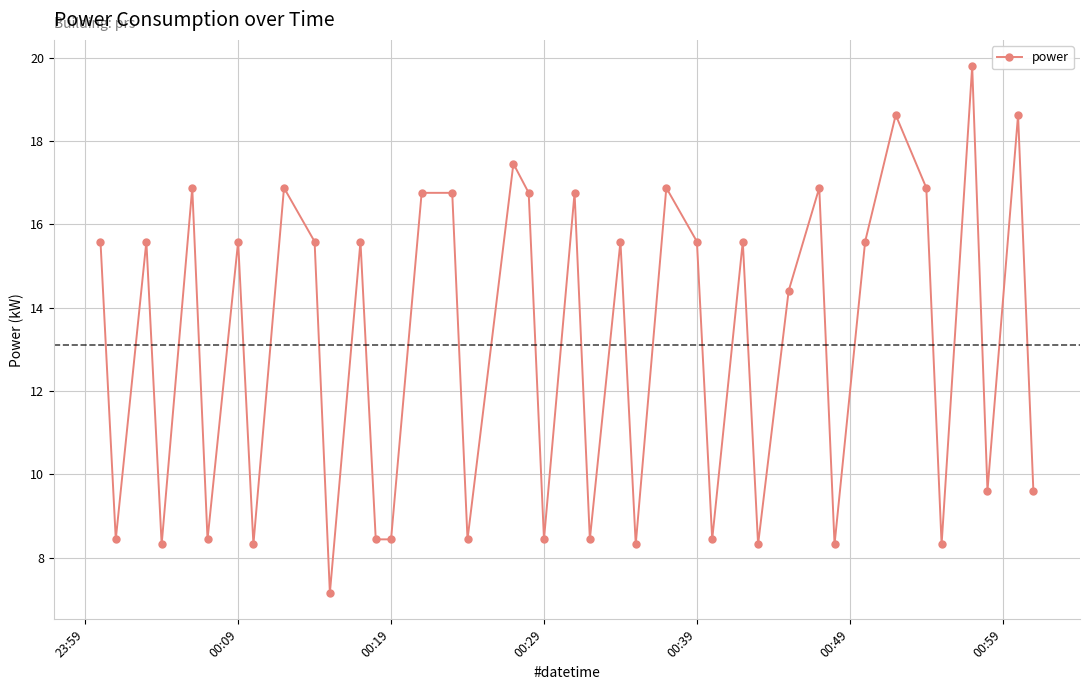

What is the minimum value shown in the chart?

7.2